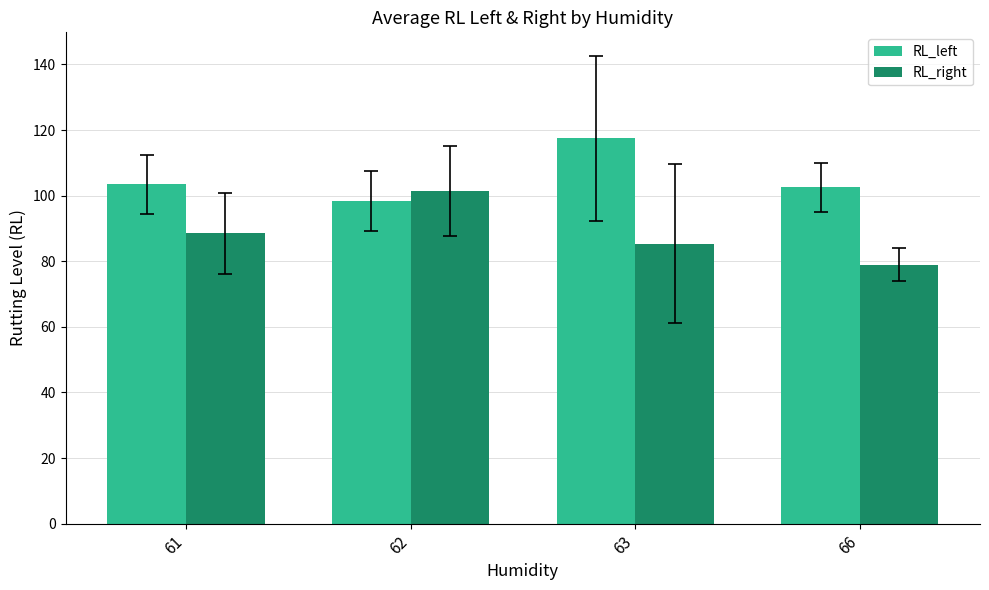

The RL_right series shows 147.8 at 62. True or false?

False